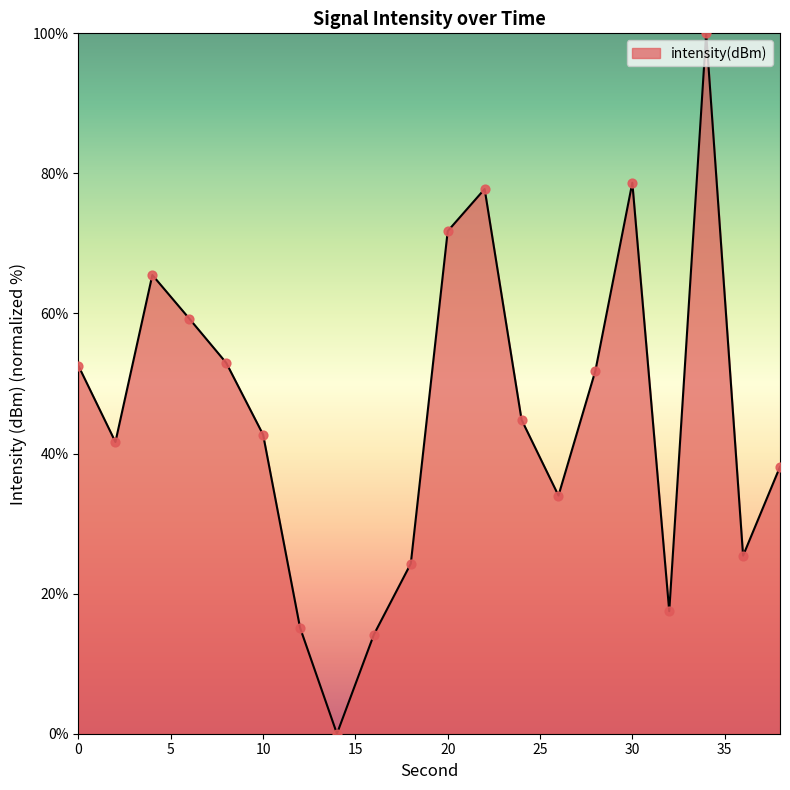

What is the greatest value displayed?

100.0